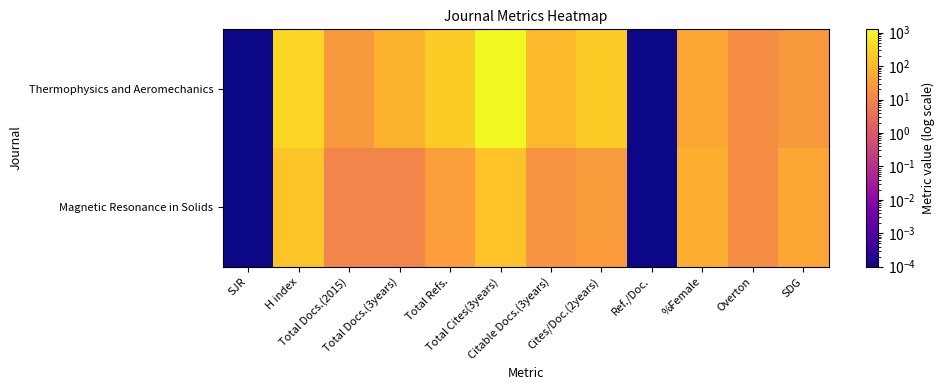

Which series changed the most between H index and %Female?

Thermophysics and Aeromechanics